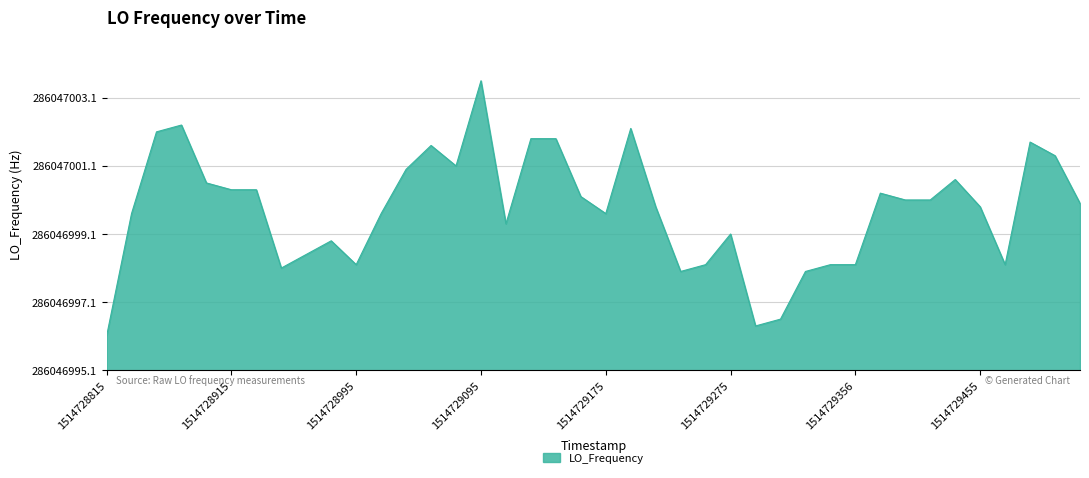

What is the label of the 32nd point from the left?

1514729375.8